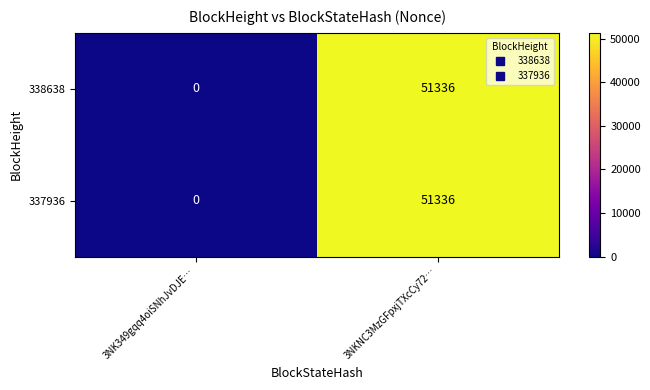

Rank the categories by 338638 value from lowest to highest.

3NK349gqq4oiSNhJvDJE…, 3NKNC3MzGFpxjTXcCy72…